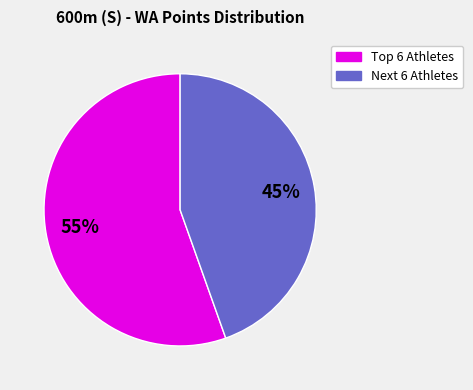

To the nearest percent, what is the average slice percentage?

50%